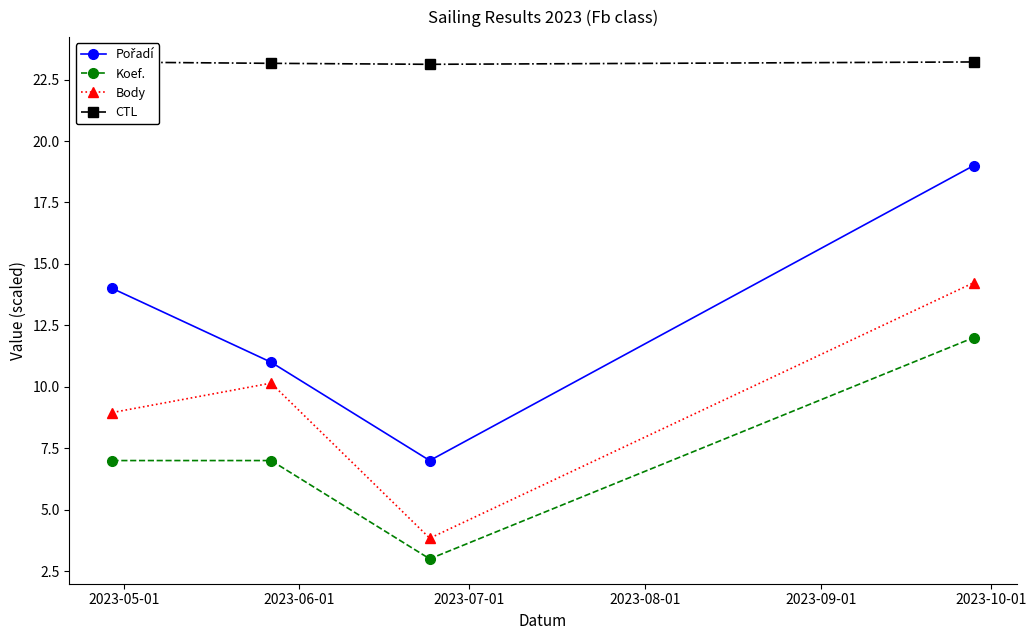

True or false: CTL and Koef. intersect in this chart.

False